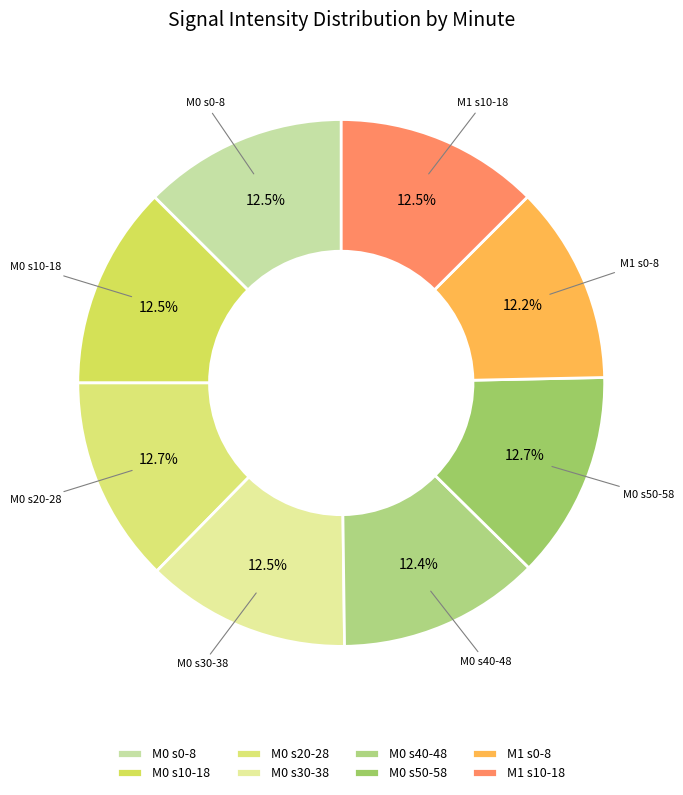

What is the ratio of the value at M0 s10-18 to the value at M0 s50-58?

1.0